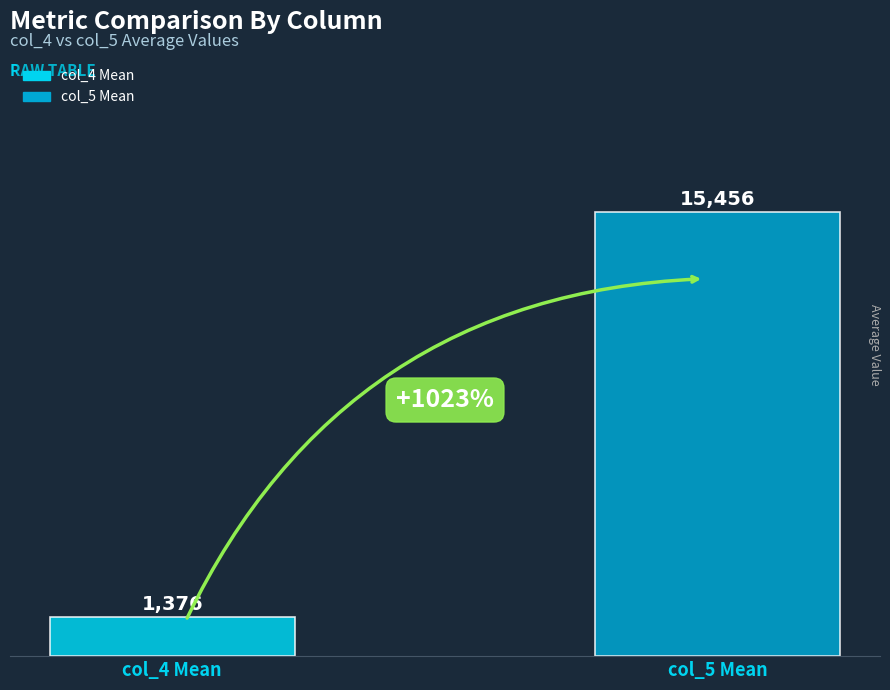

Which series has the largest range (max minus min)?

col_4 Mean